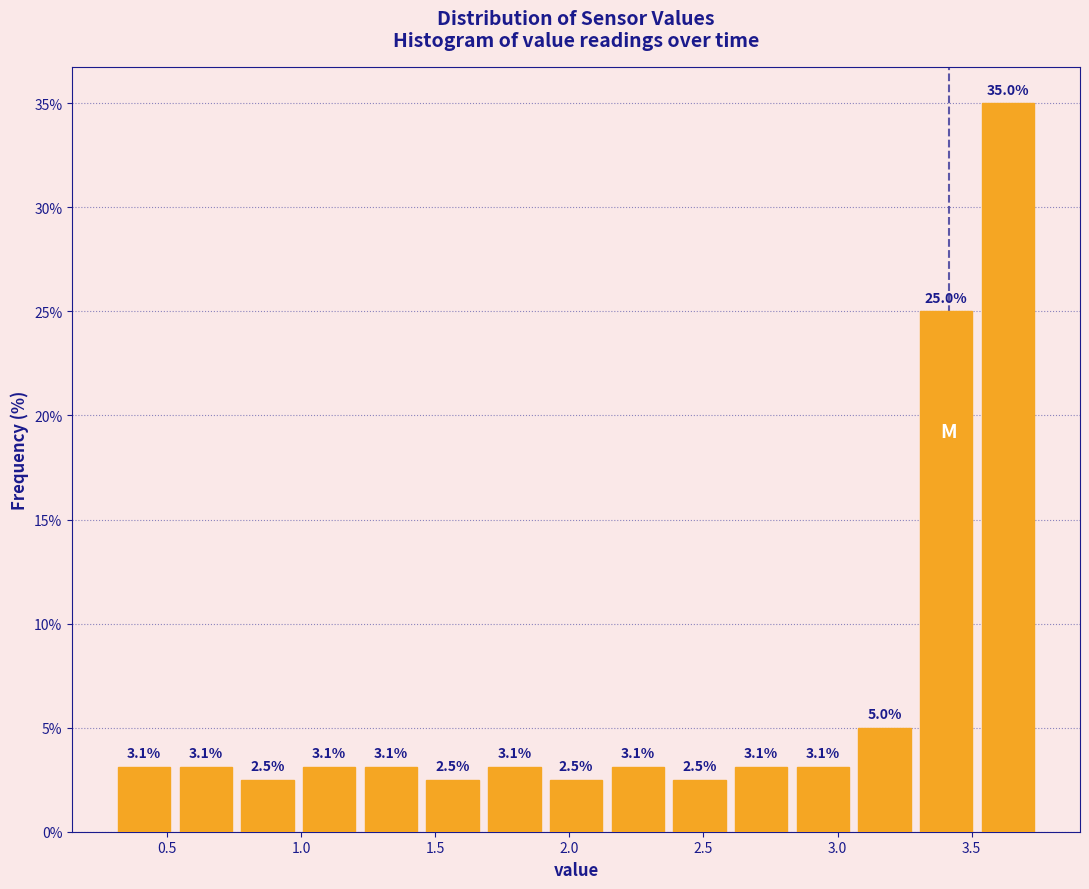

What is the height of the bar covering 0.76 to 0.99 on the x-axis? The bar edges are not printed on the chart, so give them approximately, as read against the axis.

2.5